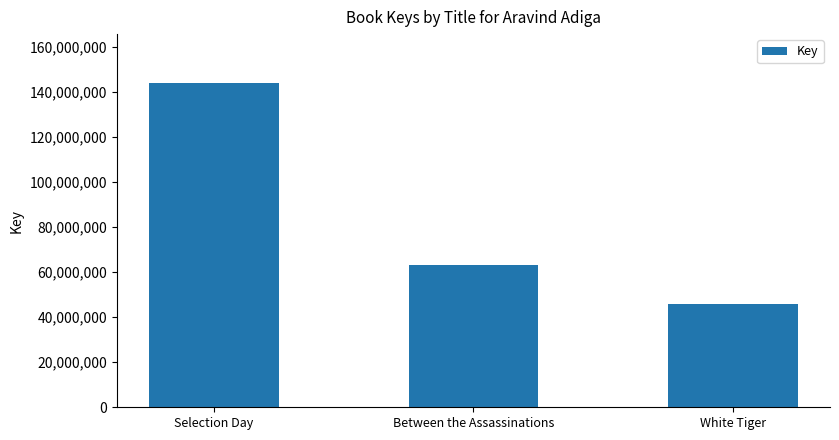

How many bars are there in total?

3